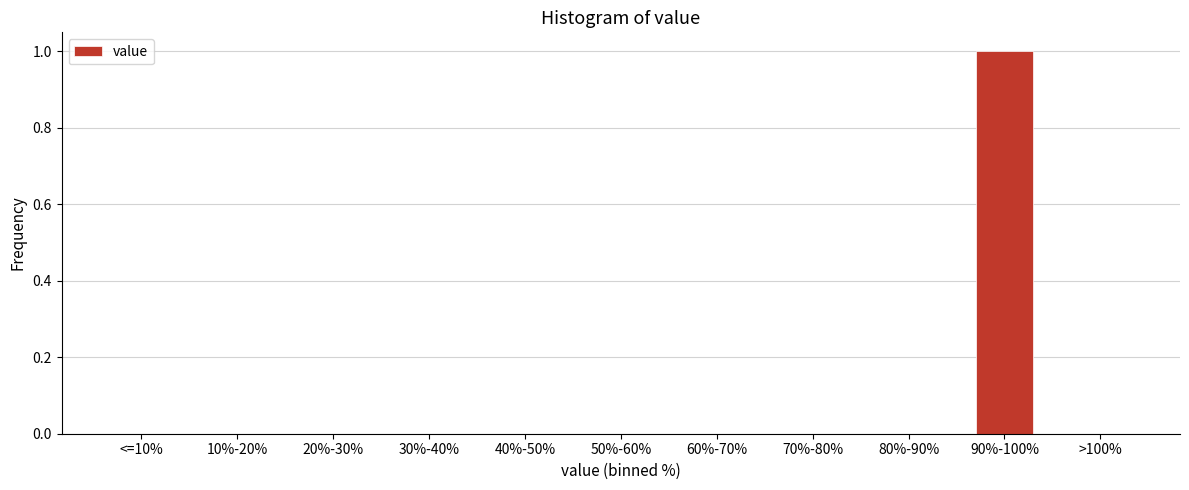

Reading right to left, extract all data points from this chart.

>100%=0	90%-100%=1	80%-90%=0	70%-80%=0	60%-70%=0	50%-60%=0	40%-50%=0	30%-40%=0	20%-30%=0	10%-20%=0	<=10%=0